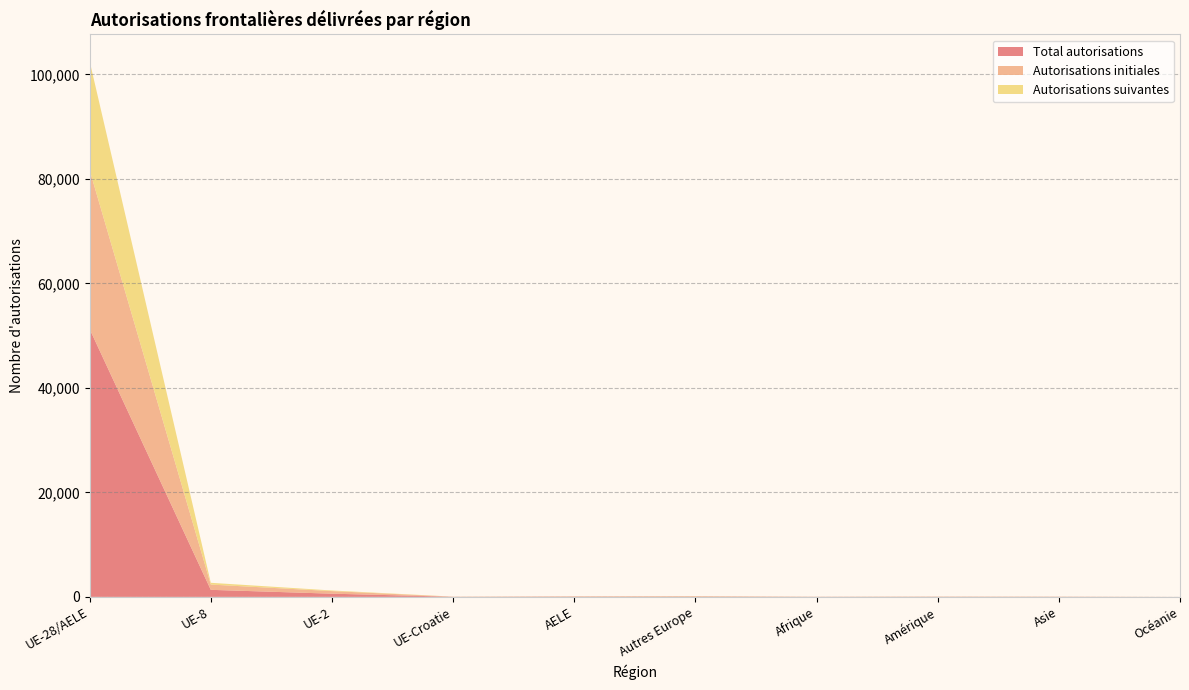

Reading left to right, transcribe all the data shown in this chart.

Total autorisations: UE-28/AELE=51264	UE-8=1347	UE-2=611	UE-Croatie=23	AELE=57	Autres Europe=70	Afrique=20	Amérique=34	Asie=27	Océanie=3
Autorisations initiales: UE-28/AELE=30420	UE-8=1007	UE-2=493	UE-Croatie=9	AELE=34	Autres Europe=27	Afrique=11	Amérique=18	Asie=15	Océanie=2
Autorisations suivantes: UE-28/AELE=20844	UE-8=340	UE-2=118	UE-Croatie=14	AELE=23	Autres Europe=43	Afrique=9	Amérique=16	Asie=12	Océanie=1